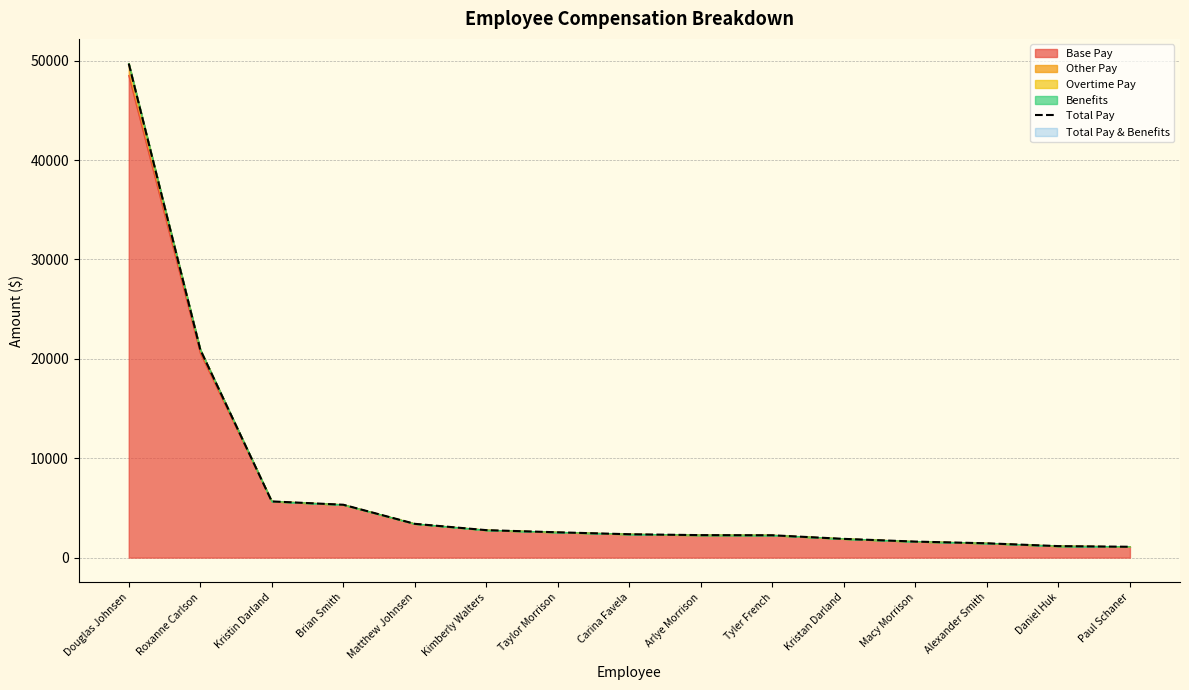

Reading right to left, what are all the values shown in this chart?

1091.2	1156.5	1441.0	1611.8	1885.5	2248.5	2261.8	2351.2	2546.5	2763.0	3399.0	5320.0	5655.0	20927.2	49704.0